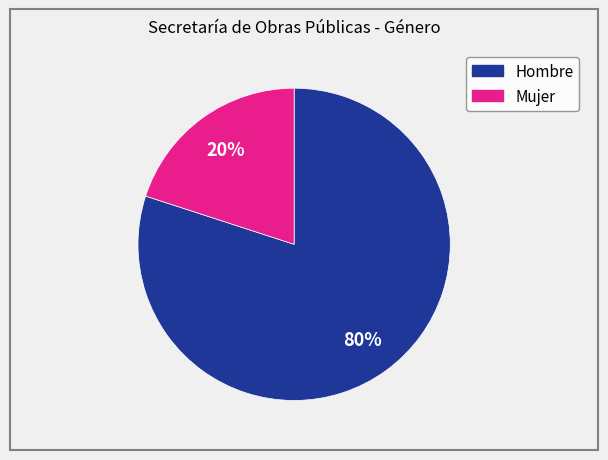

Which has a higher value, Hombre or Mujer?

Hombre